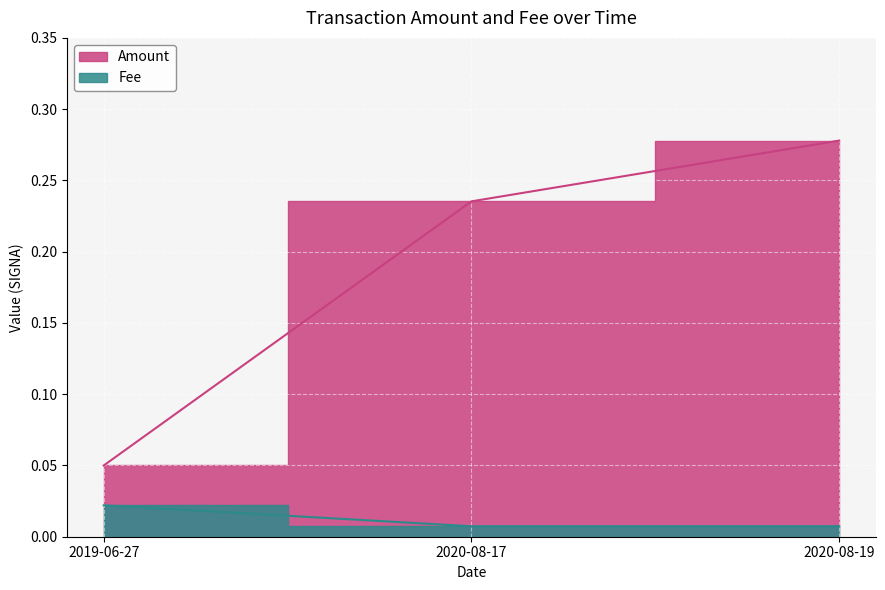

Is the value of Amount at 2020-08-19 greater than the value of Fee at 2019-06-27?

Yes